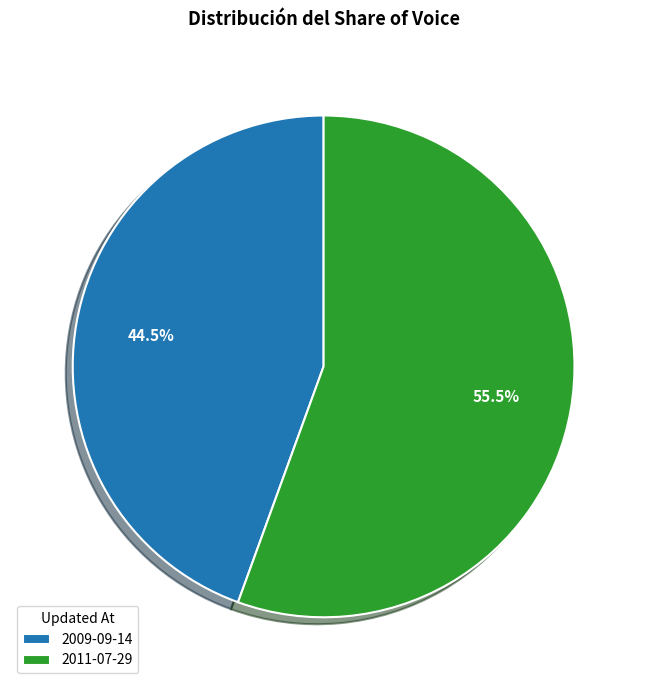

To the nearest percent, what is the difference between the largest and smallest slice percentages?

11%